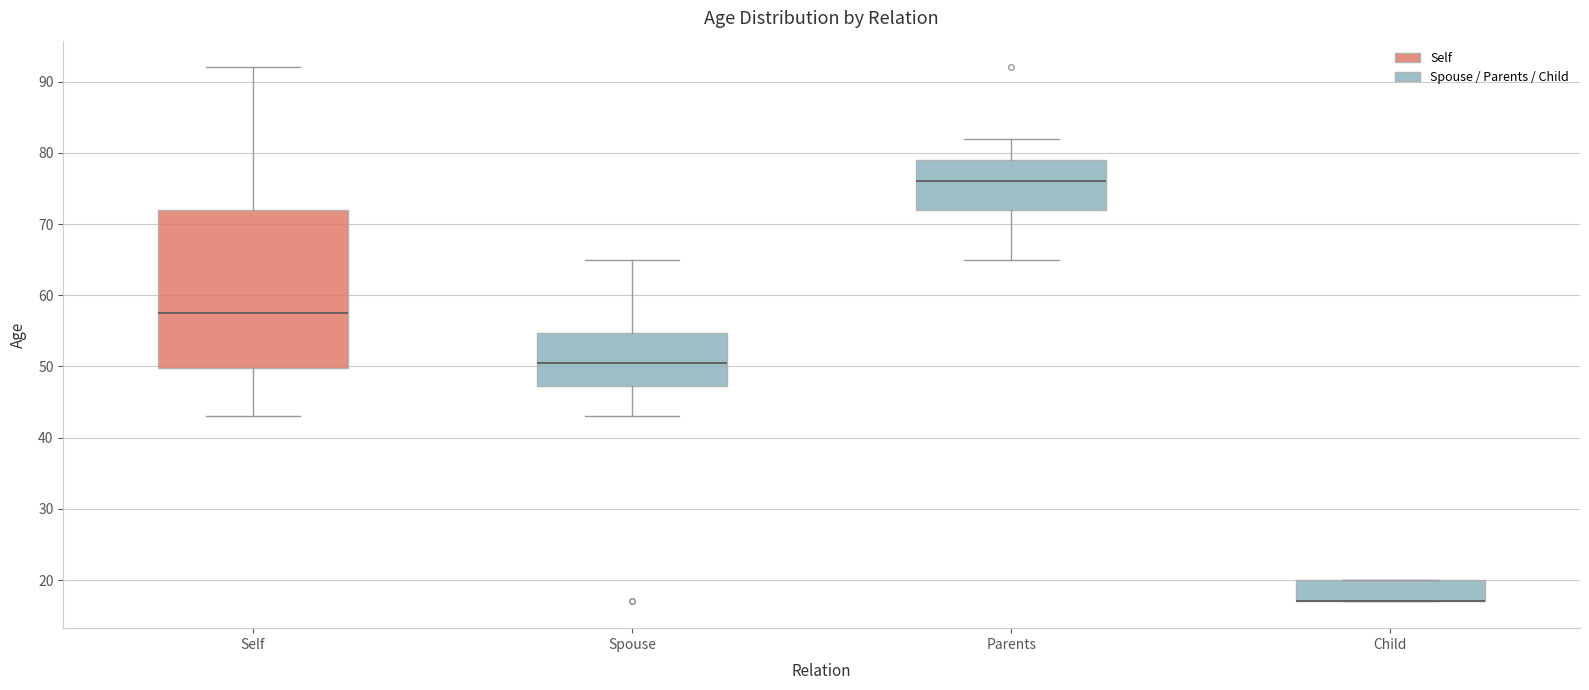

Which box is the tallest, from its lower edge to its upper edge?

Self